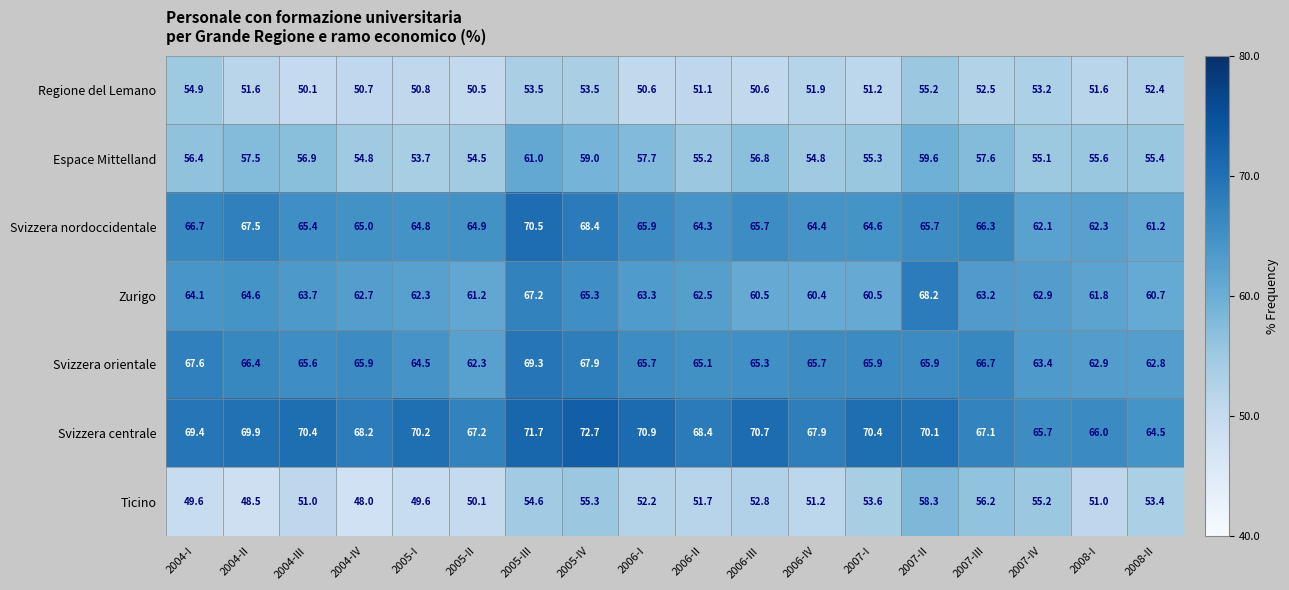

What is the difference between the Regione del Lemano values at 2004-III and 2006-I?

0.5